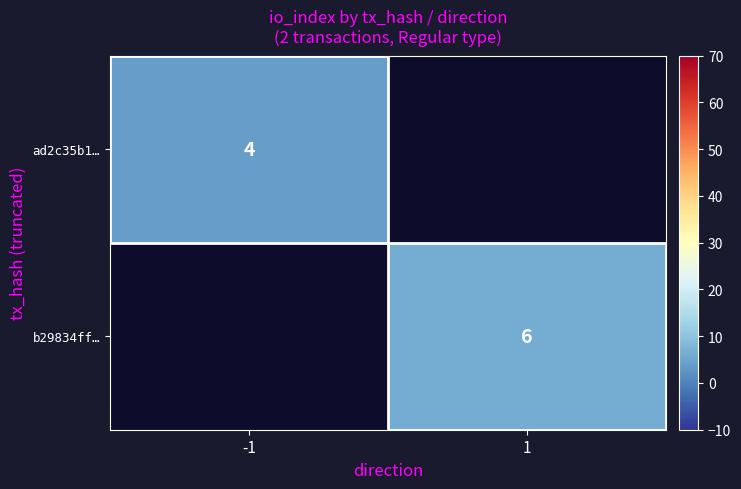

Is the value of b29834ff… at 1 greater than the value of ad2c35b1… at -1?

Yes